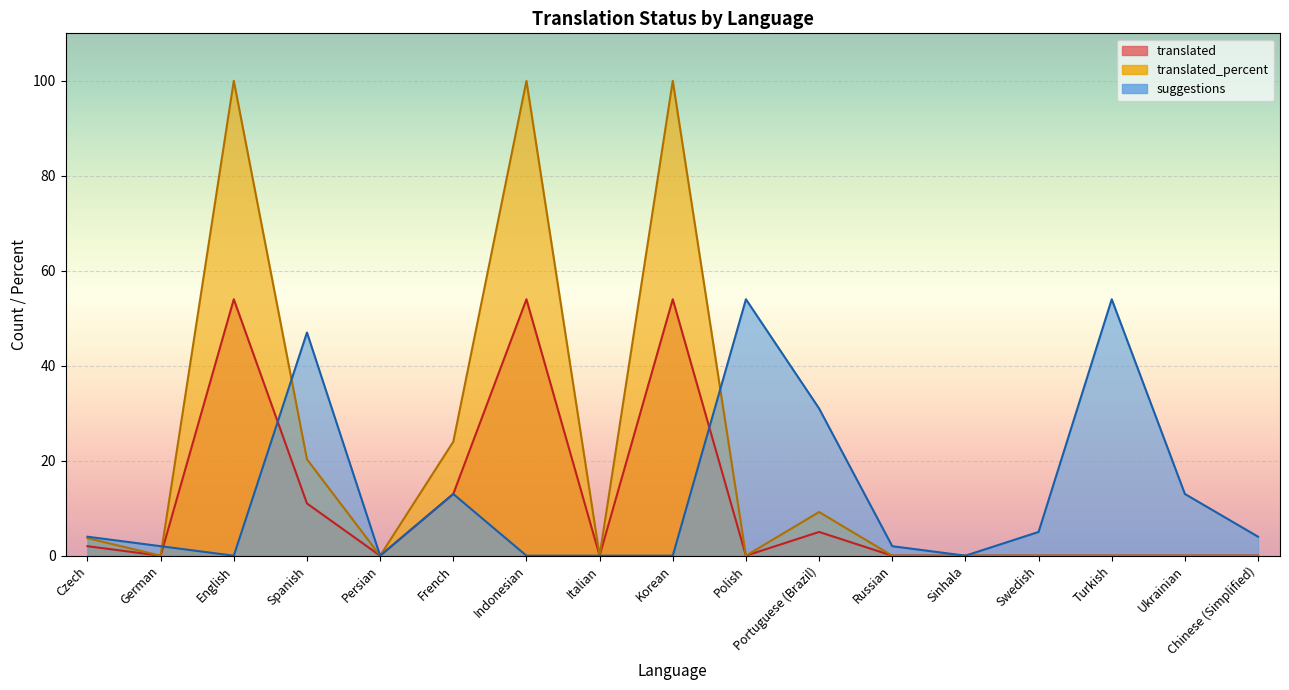

The translated_percent series shows -66.3 at German. True or false?

False